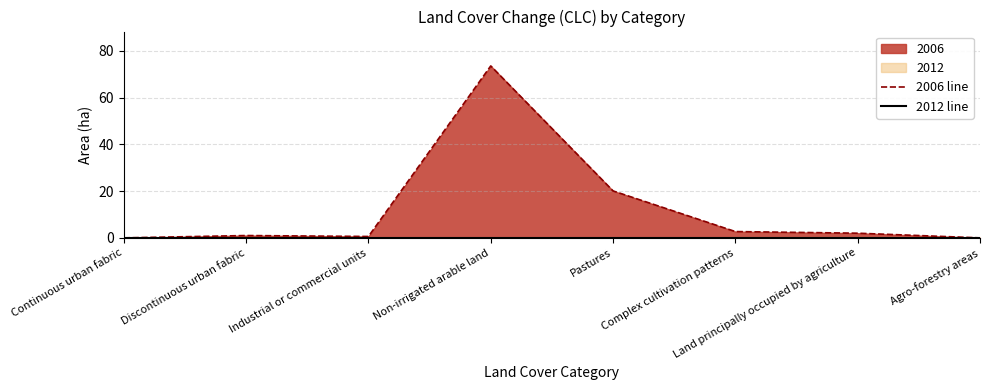

At which label is 2012 line closest to 0?

Continuous urban fabric